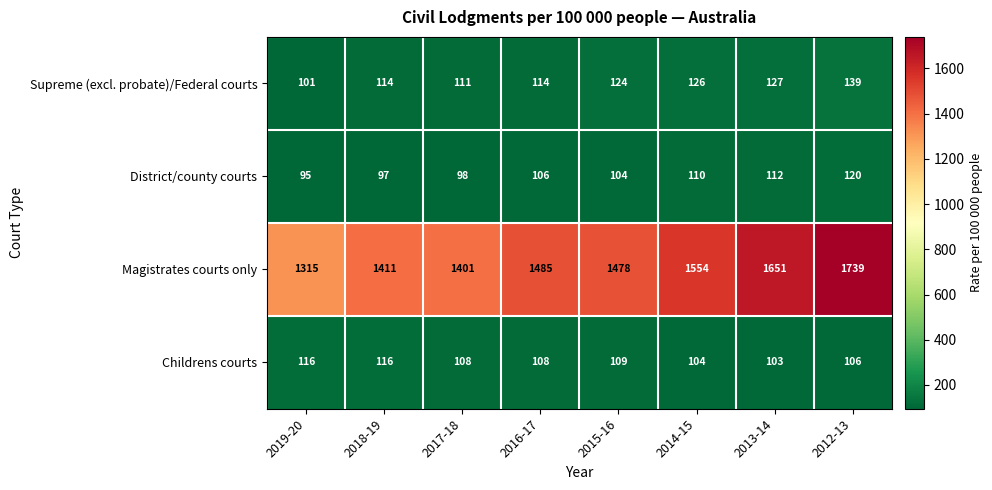

What is the total value across all series at 2015-16?

1815